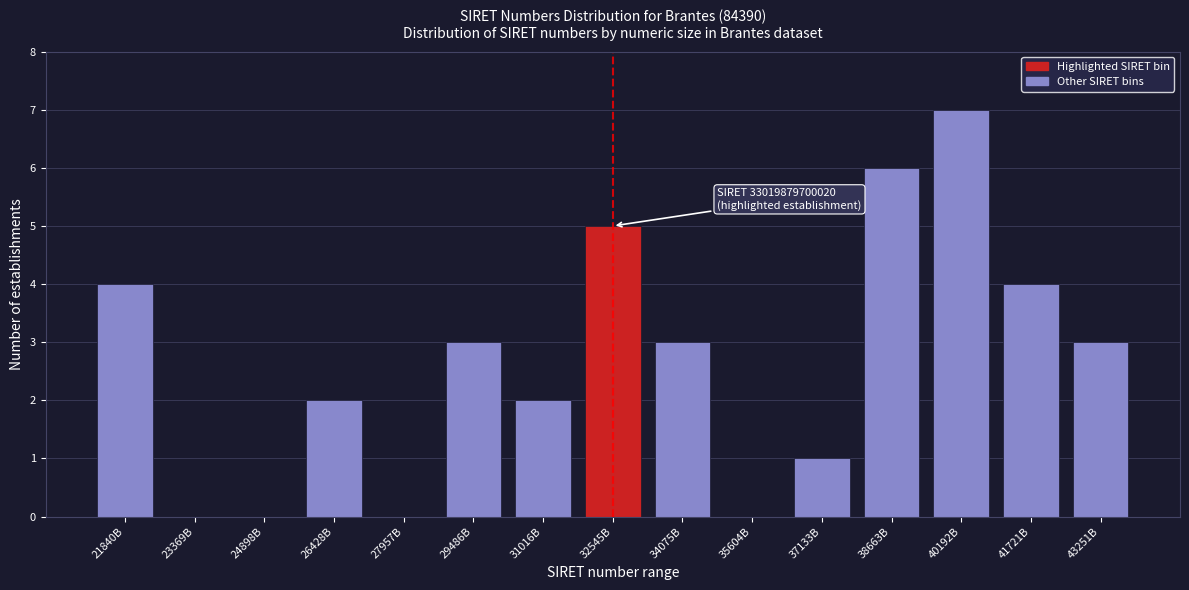

Reading right to left, list all the values displayed in this chart.

43251B=3	41721B=4	40192B=7	38663B=6	37133B=1	35604B=0	34075B=3	32545B=5	31016B=2	29486B=3	27957B=0	26428B=2	24898B=0	23369B=0	21840B=4